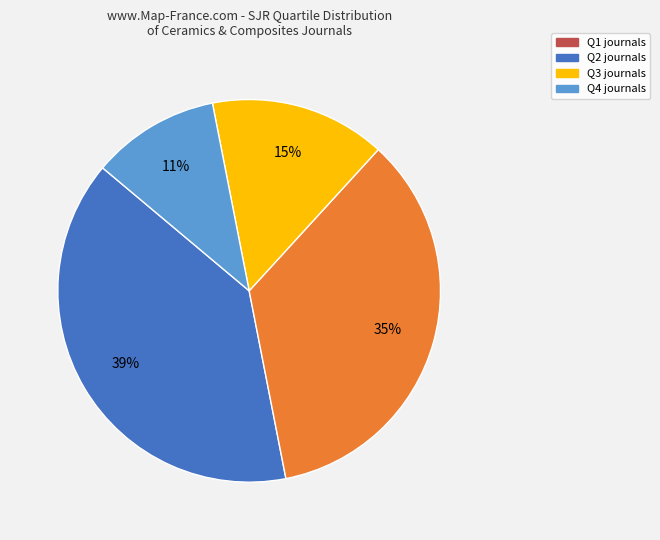

Approximately how many times larger is the value at Q2 compared to Q4?

3.2